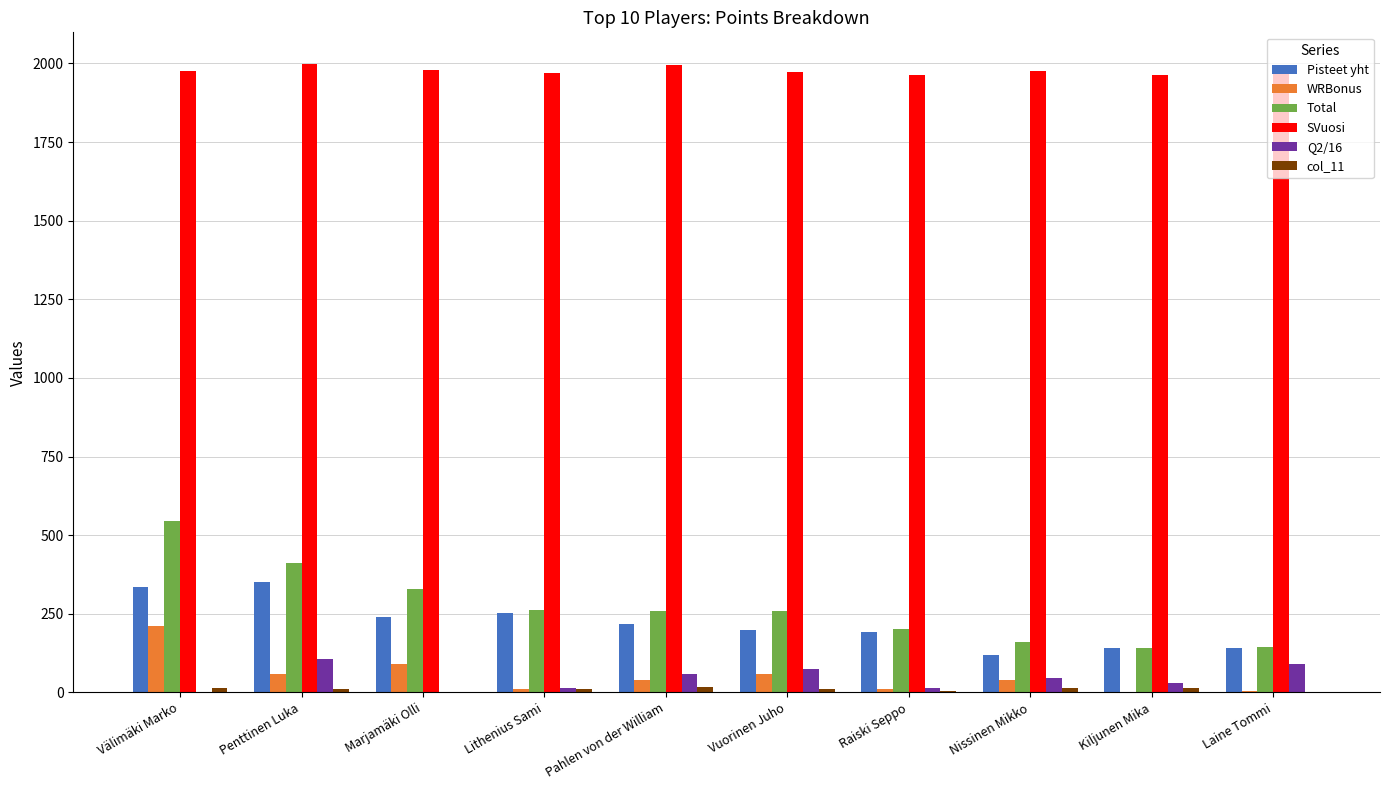

What is the sum of all Total values?

2711.2